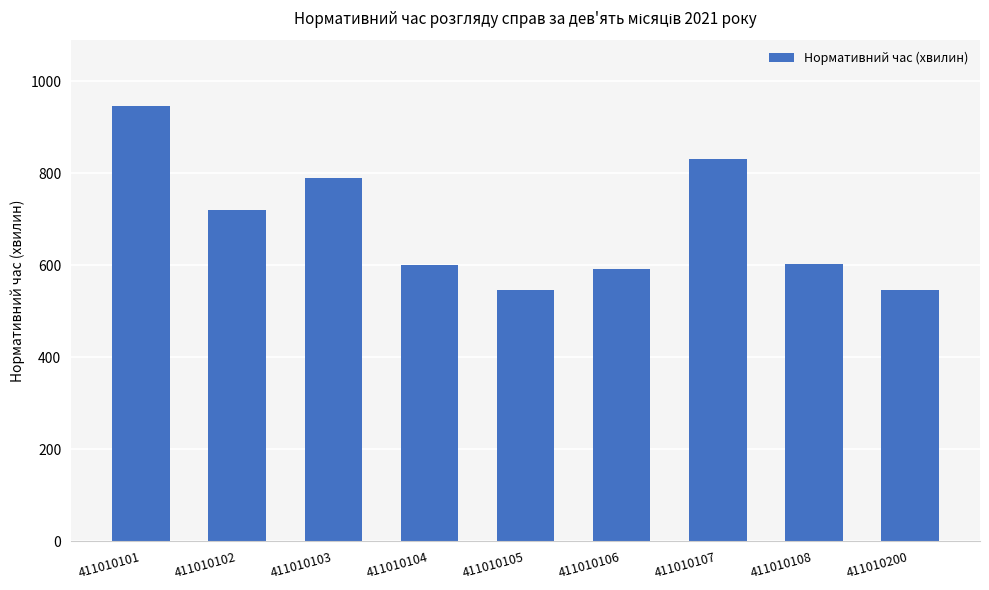

True or false: the data shows 831 at 411010107.

True